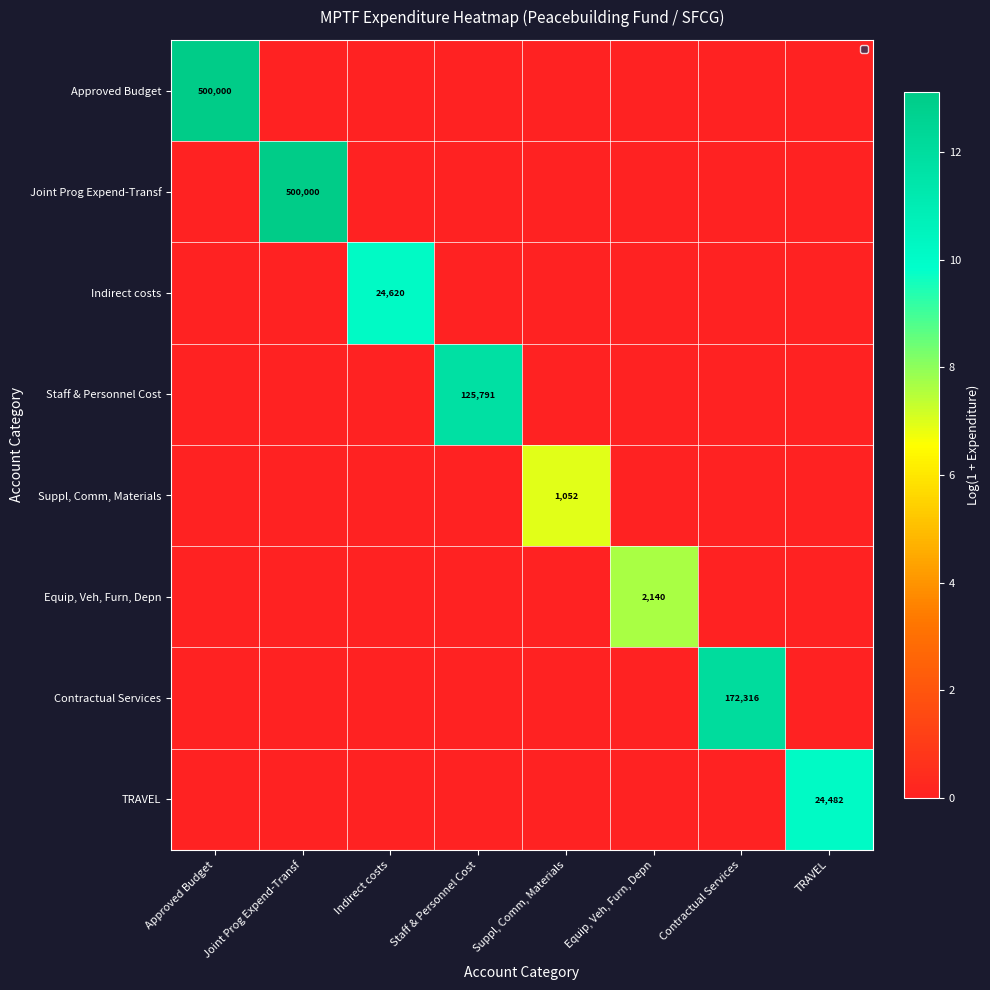

What is the spread (max minus min) of values at Equip, Veh, Furn, Depn?

7.7